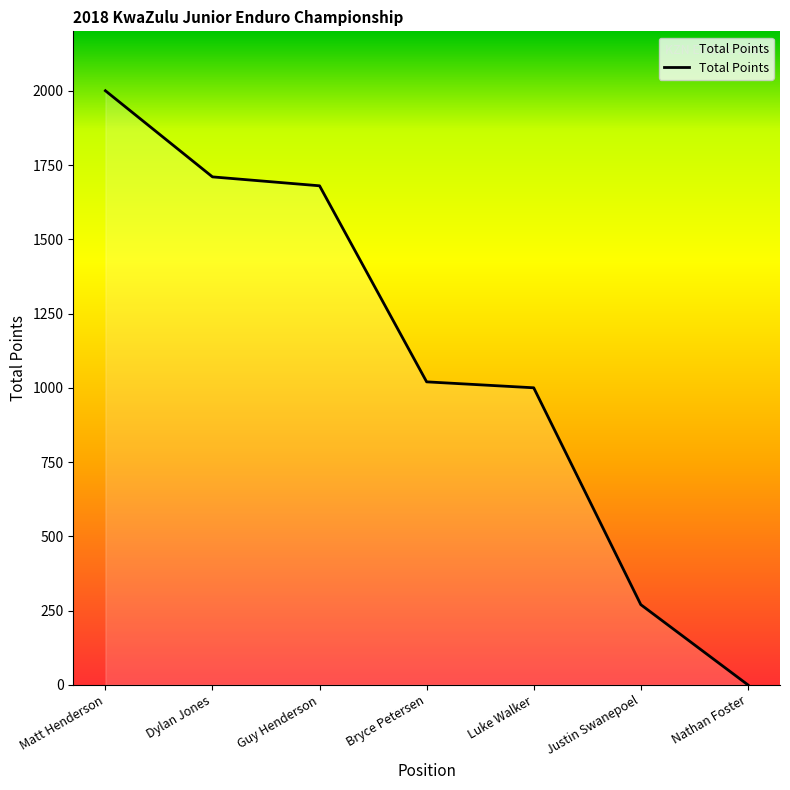

Reading right to left, transcribe all the data shown in this chart.

0	270	1000	1020	1680	1710	2000